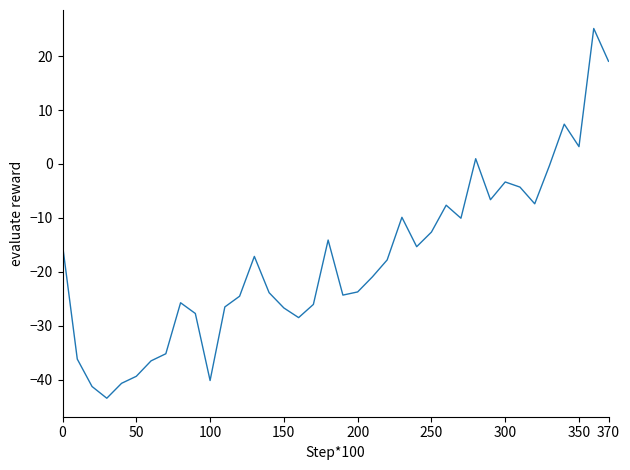

What is the minimum value shown in the chart?

-43.4